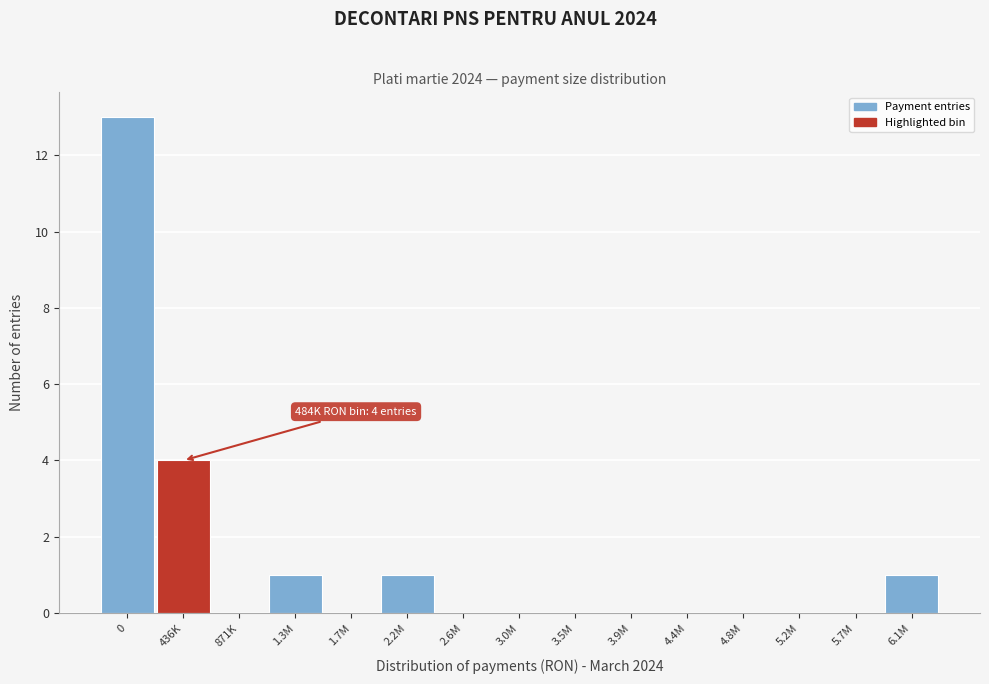

Reading left to right, transcribe all the data shown in this chart.

0=13	436K=4	871K=0	1.3M=1	1.7M=0	2.2M=1	2.6M=0	3.0M=0	3.5M=0	3.9M=0	4.4M=0	4.8M=0	5.2M=0	5.7M=0	6.1M=1